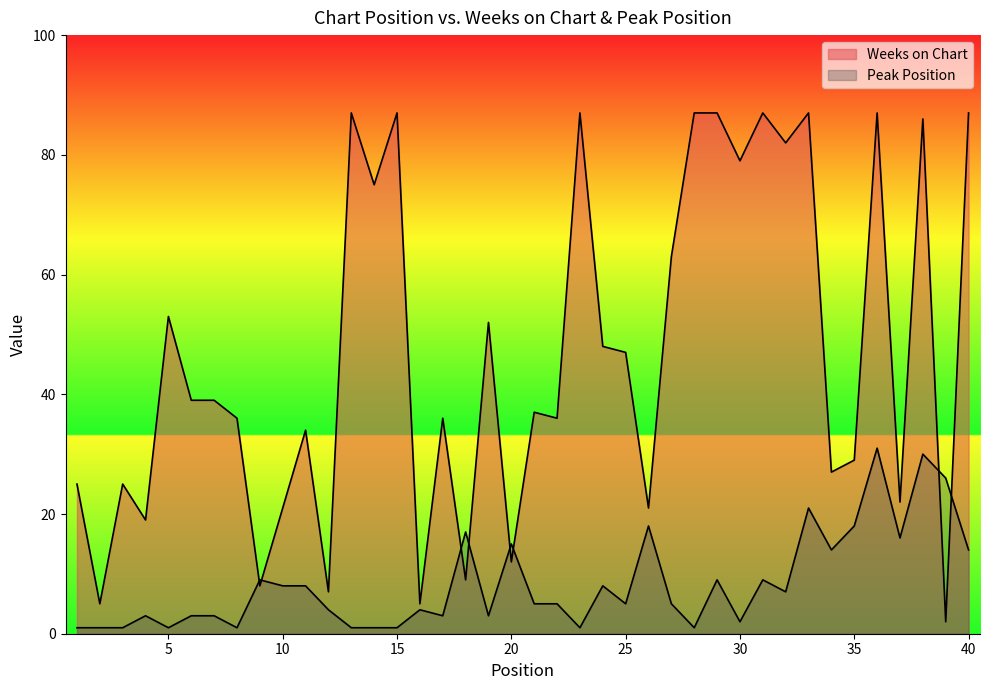

What is the sum of all Weeks on Chart values?

1862